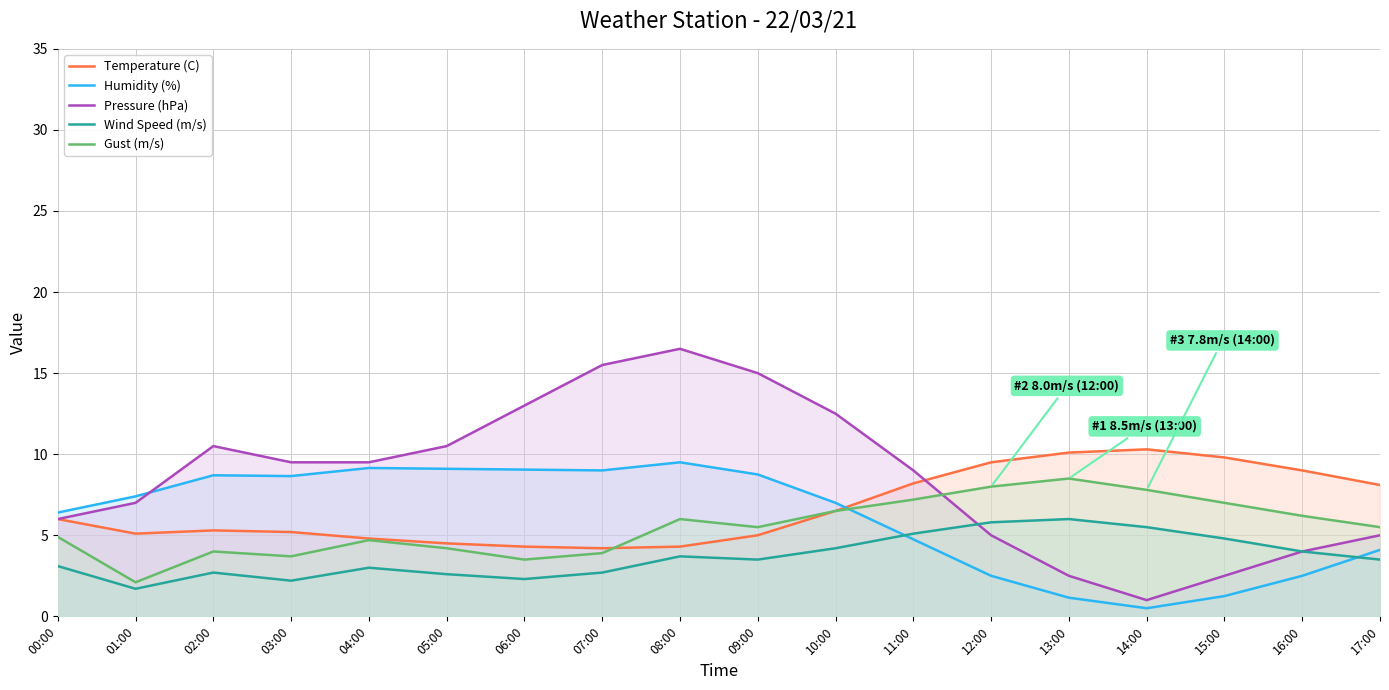

True or false: Wind Speed (m/s) has more than 2 interior local peaks.

True